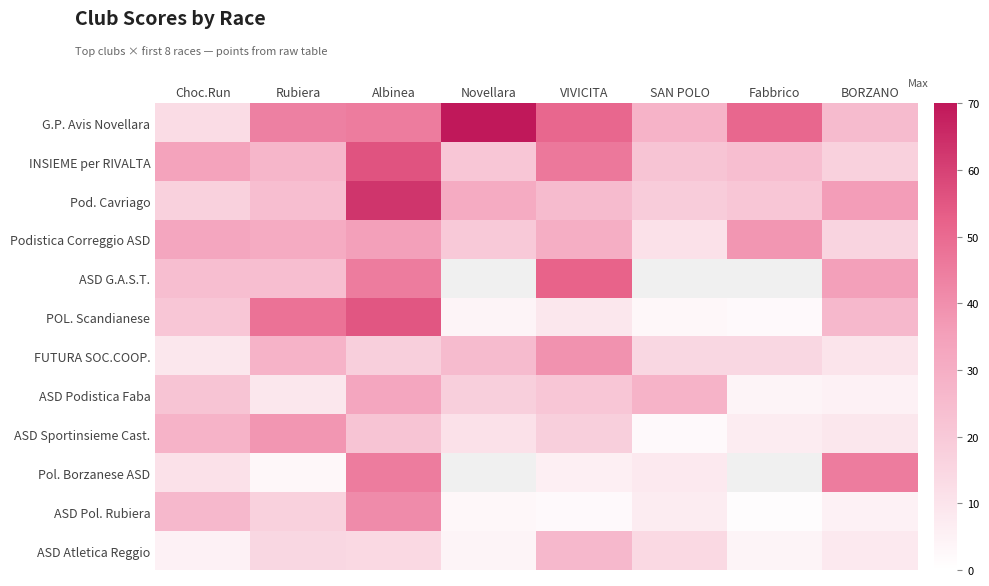

The POL. Scandianese series shows 2.3 at Novellara. True or false?

False